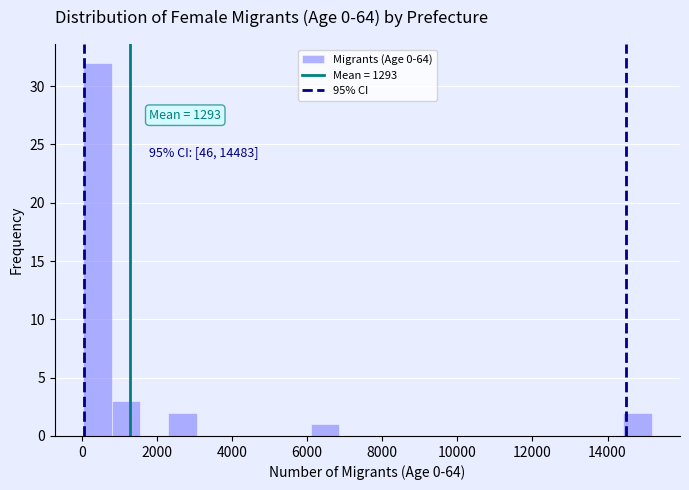

Around what value on the x-axis is the tallest bar? Give the approximate position of its centre, as read against the axis.

400